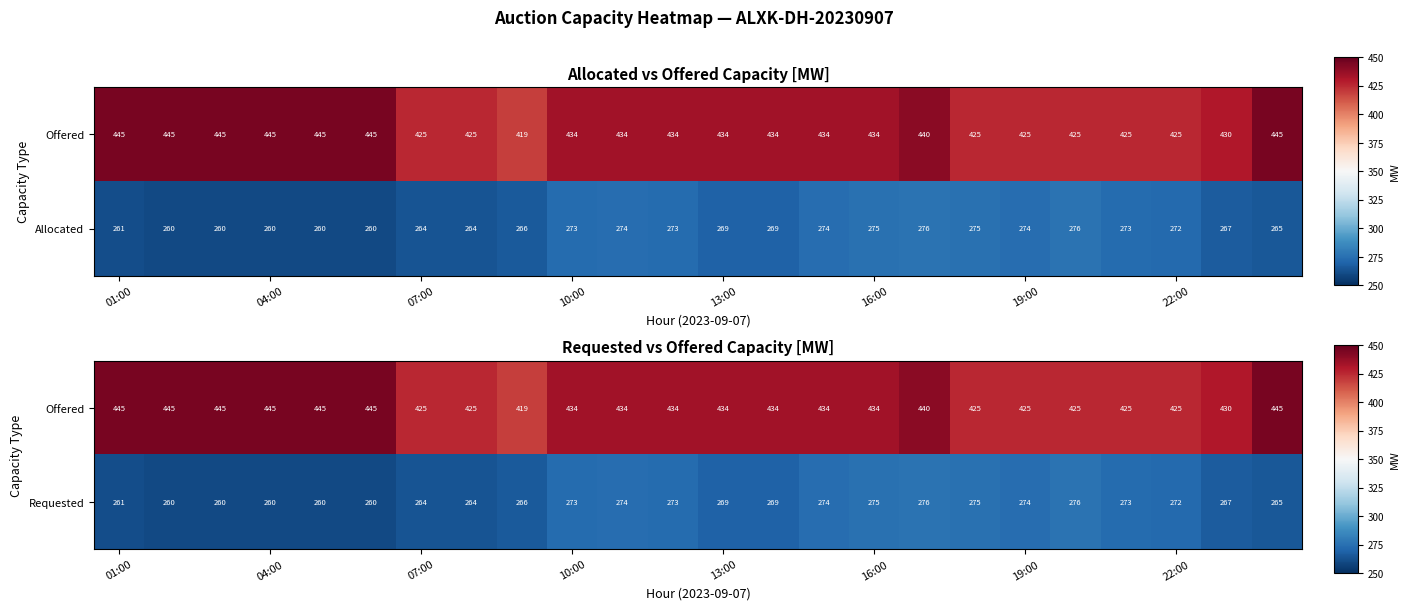

What is the average value of the Requested series?

268